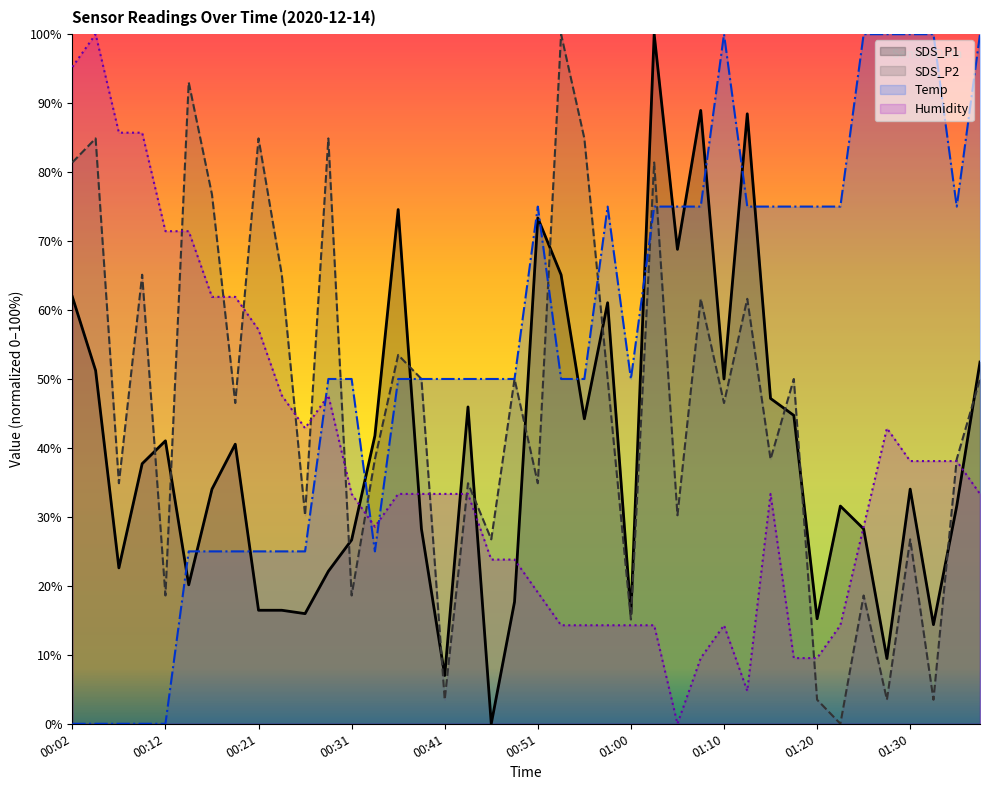

What is the approximate value of Temp at 01:37?

100.0